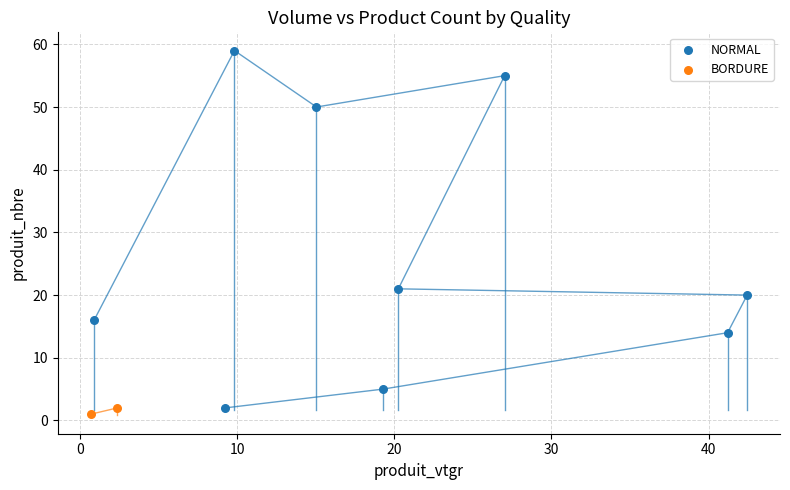

What are all the series names shown in the legend?

NORMAL, BORDURE